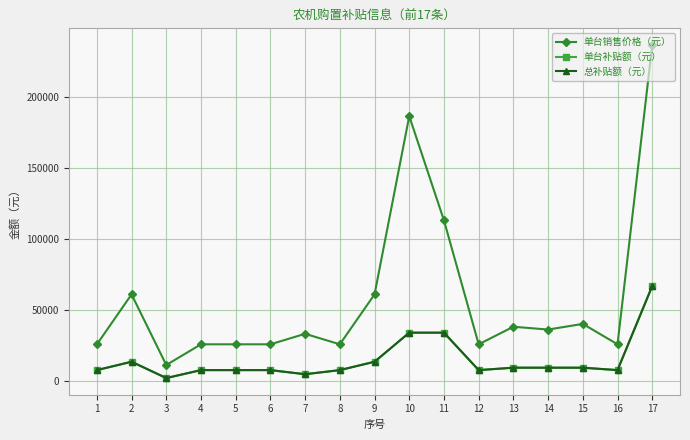

Reading left to right, extract all data points from this chart.

单台销售价格（元）: 1=25500	2=60800	3=11000	4=25600	5=25600	6=25600	7=33000	8=25600	9=60800	10=186500	11=113000	12=25600	13=38000	14=36000	15=40000	16=25600	17=236700
单台补贴额（元）: 1=7400	2=13300	3=1800	4=7400	5=7400	6=7400	7=4500	8=7400	9=13300	10=33800	11=33800	12=7400	13=9100	14=9100	15=9100	16=7400	17=66700
总补贴额（元）: 1=7400	2=13300	3=1800	4=7400	5=7400	6=7400	7=4500	8=7400	9=13300	10=33800	11=33800	12=7400	13=9100	14=9100	15=9100	16=7400	17=66700